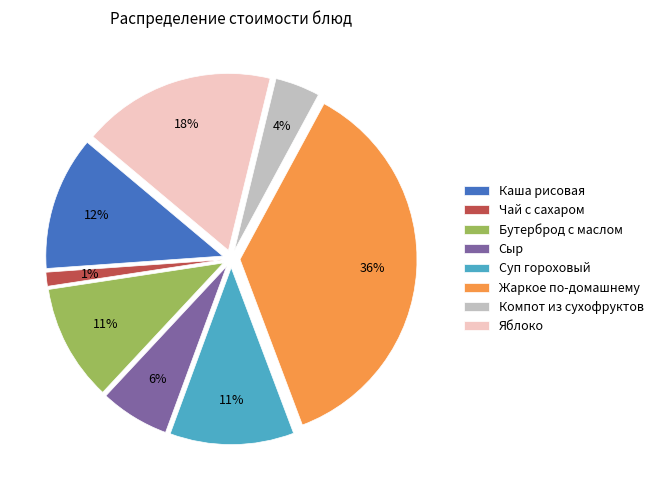

Is there a majority slice in this chart?

No